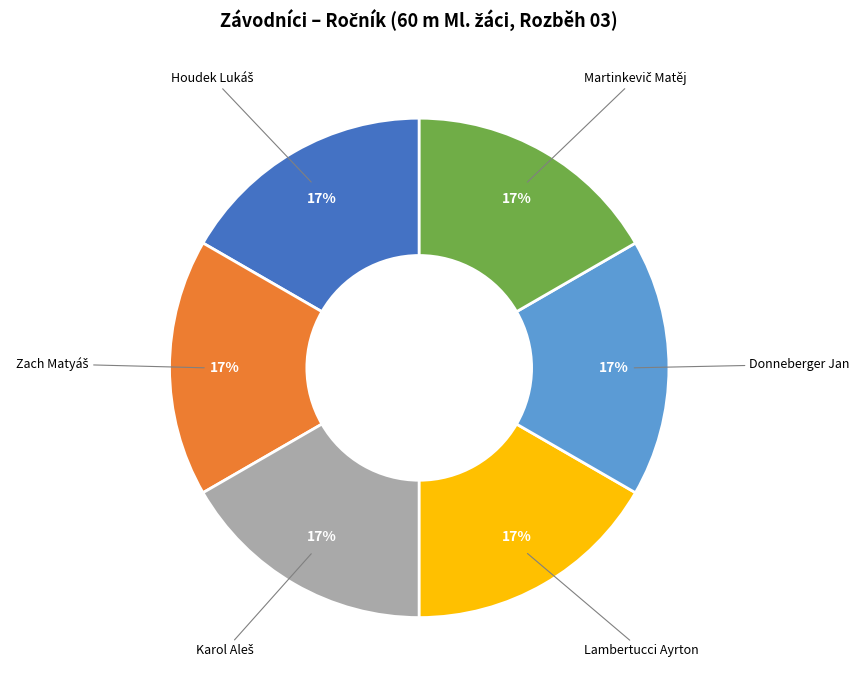

Is Lambertucci Ayrton the majority of the pie?

No